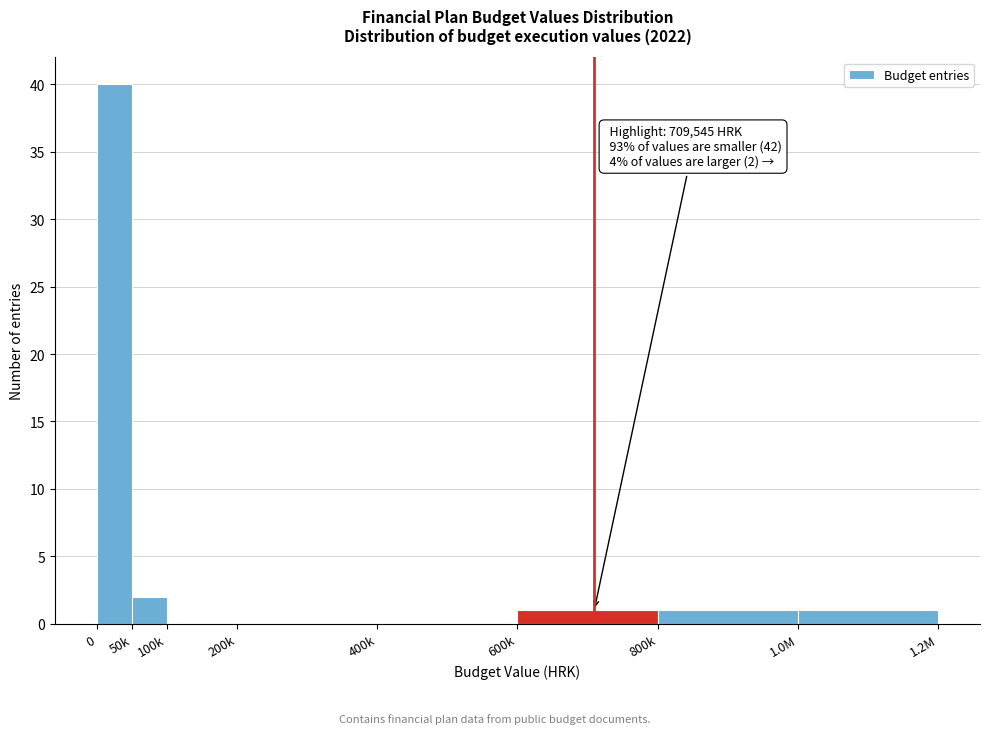

Reading right to left, extract all data points from this chart.

1.0M=1	800k=1	600k=1	400k=0	200k=0	100k=0	50k=2	0=40